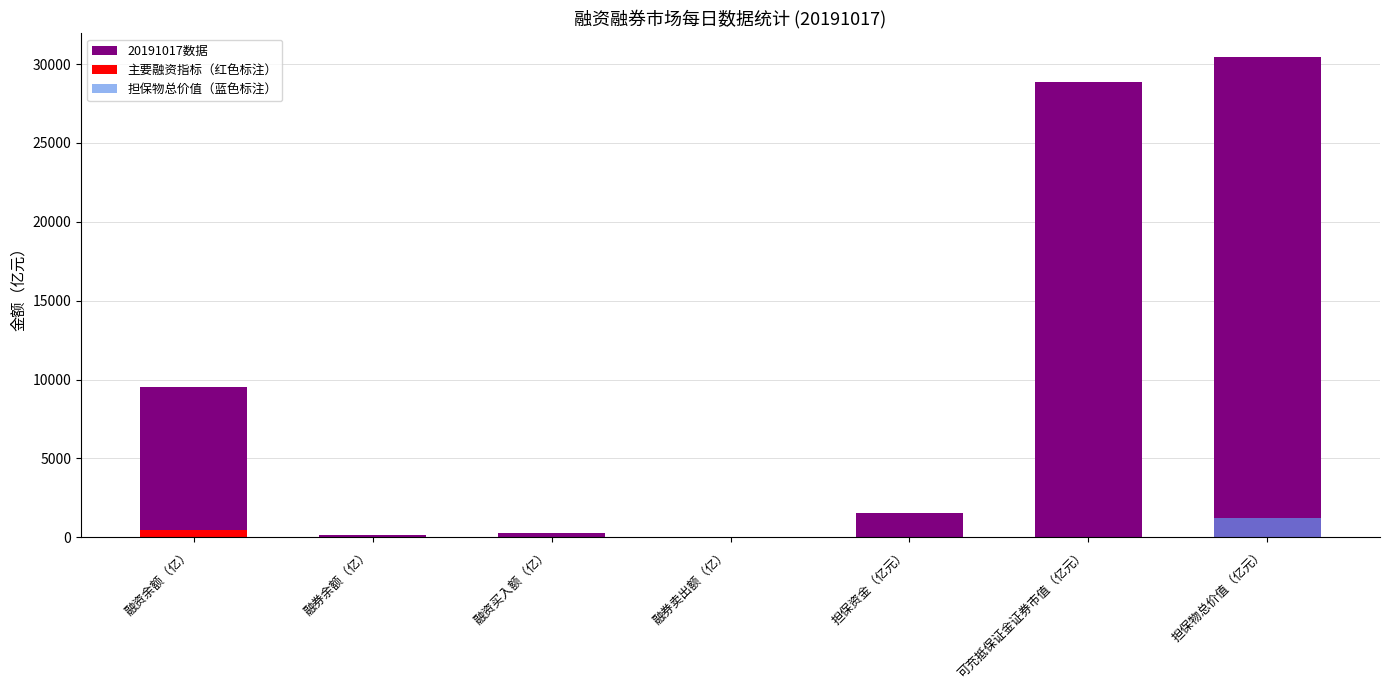

What is the label of the 7th bar from the left?

担保物总价值（亿元）